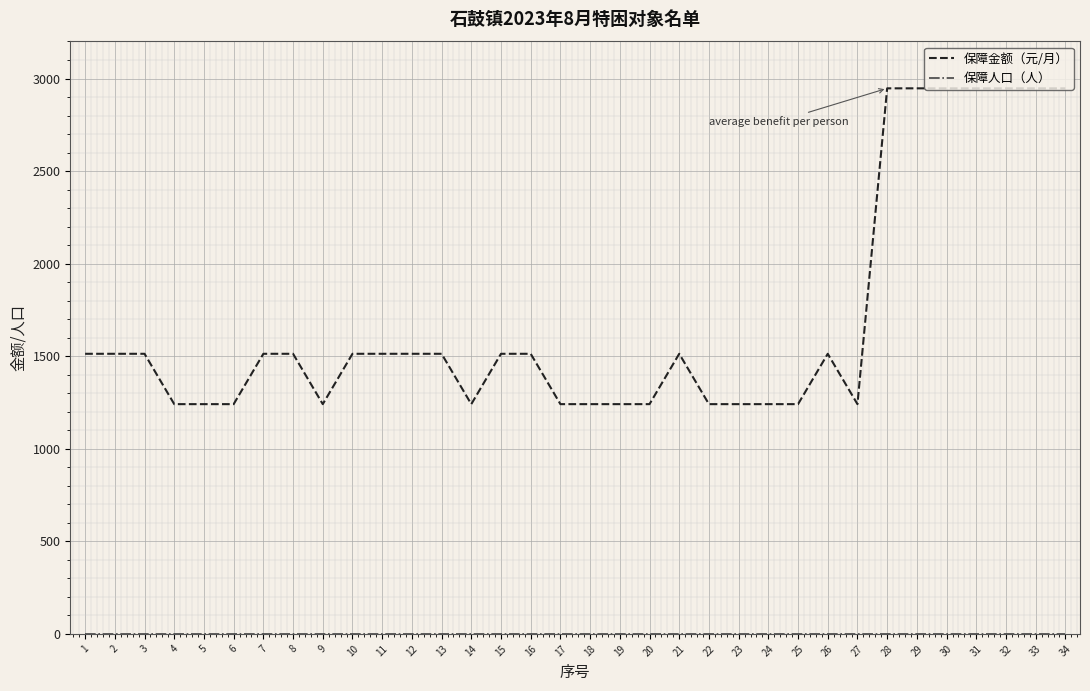

How many categories are shown in the chart?

34